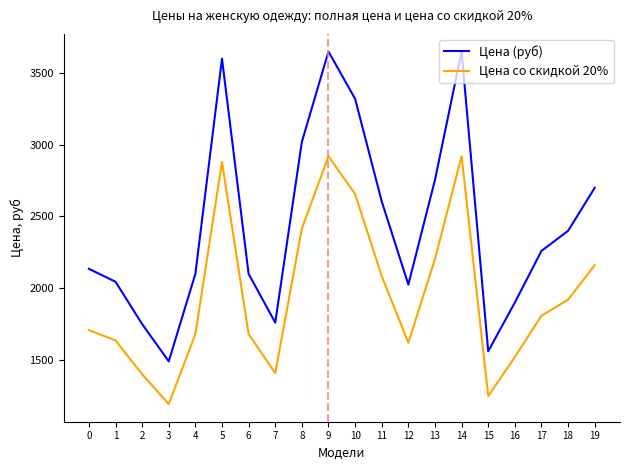

Rank the series by their average value, from highest to lowest.

Цена (руб), Цена со скидкой 20%